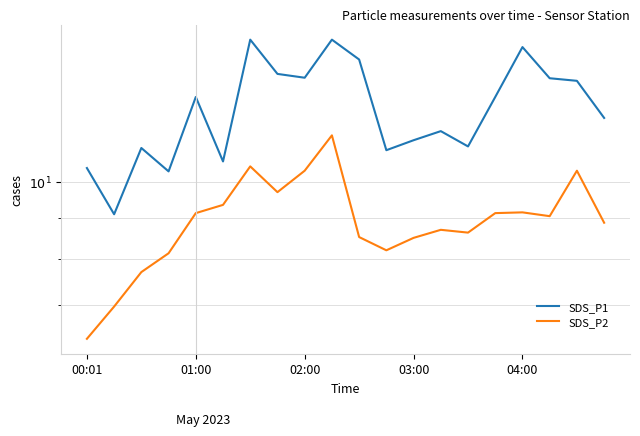

What is the value of the SDS_P2 point at the 16th from the left?

9.1